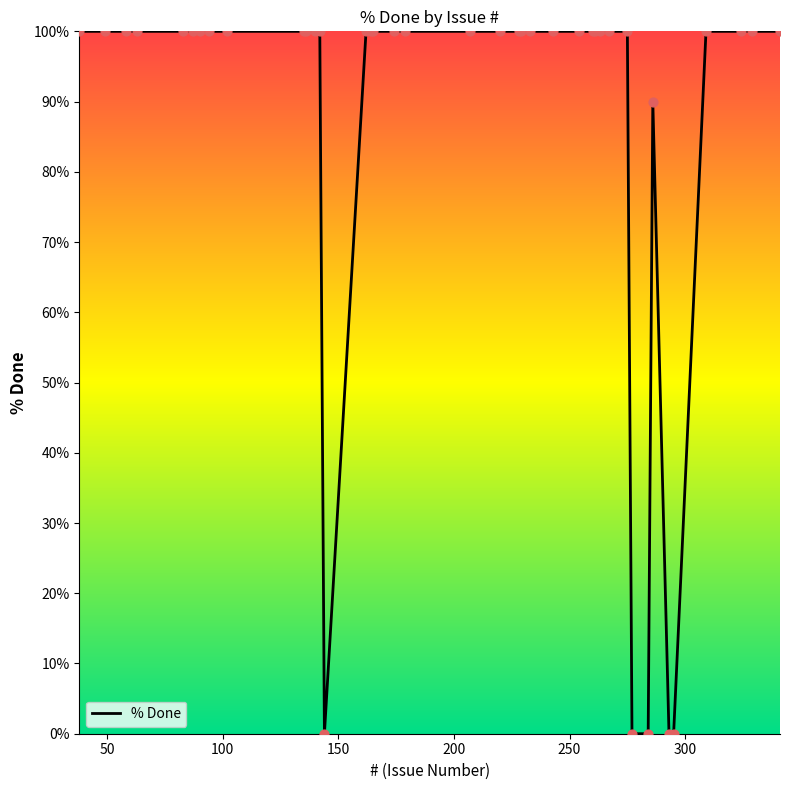

What is the greatest value displayed?

100